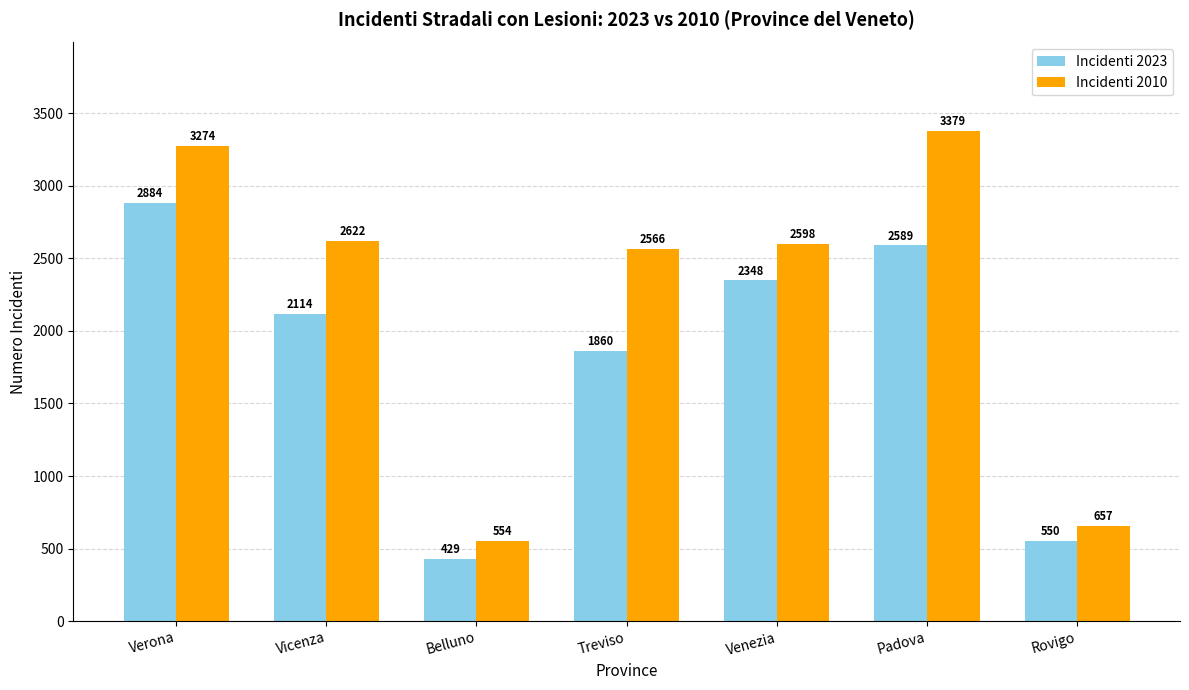

The Incidenti 2010 series shows 3274 at Verona. True or false?

True